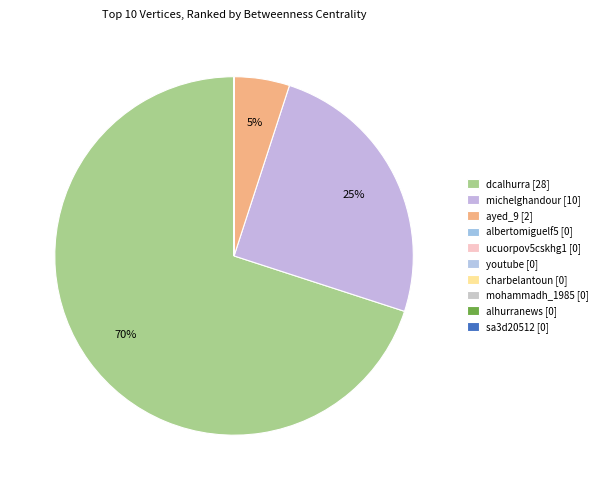

How much of the chart is everything except ucuorpov5cskhg1?

100.0%